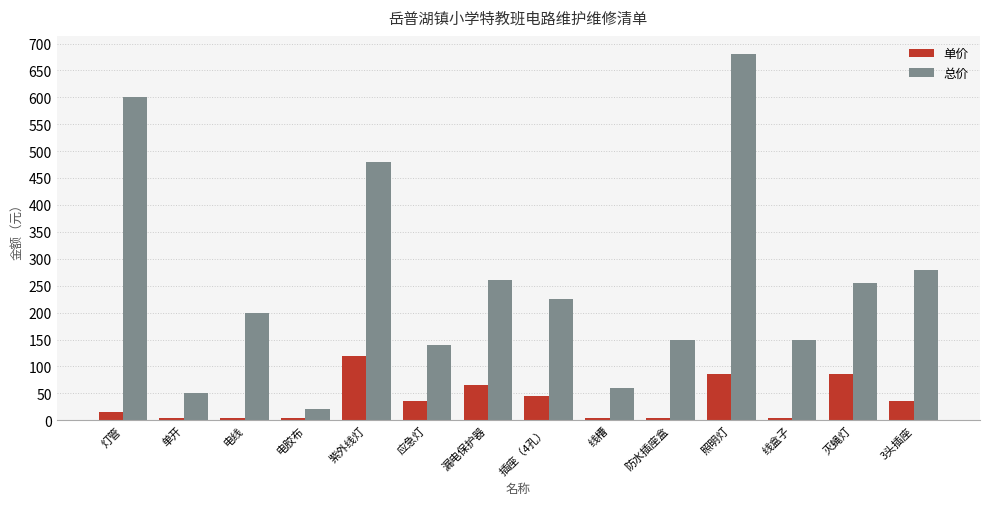

At which category is the sum across all series the highest?

照明灯